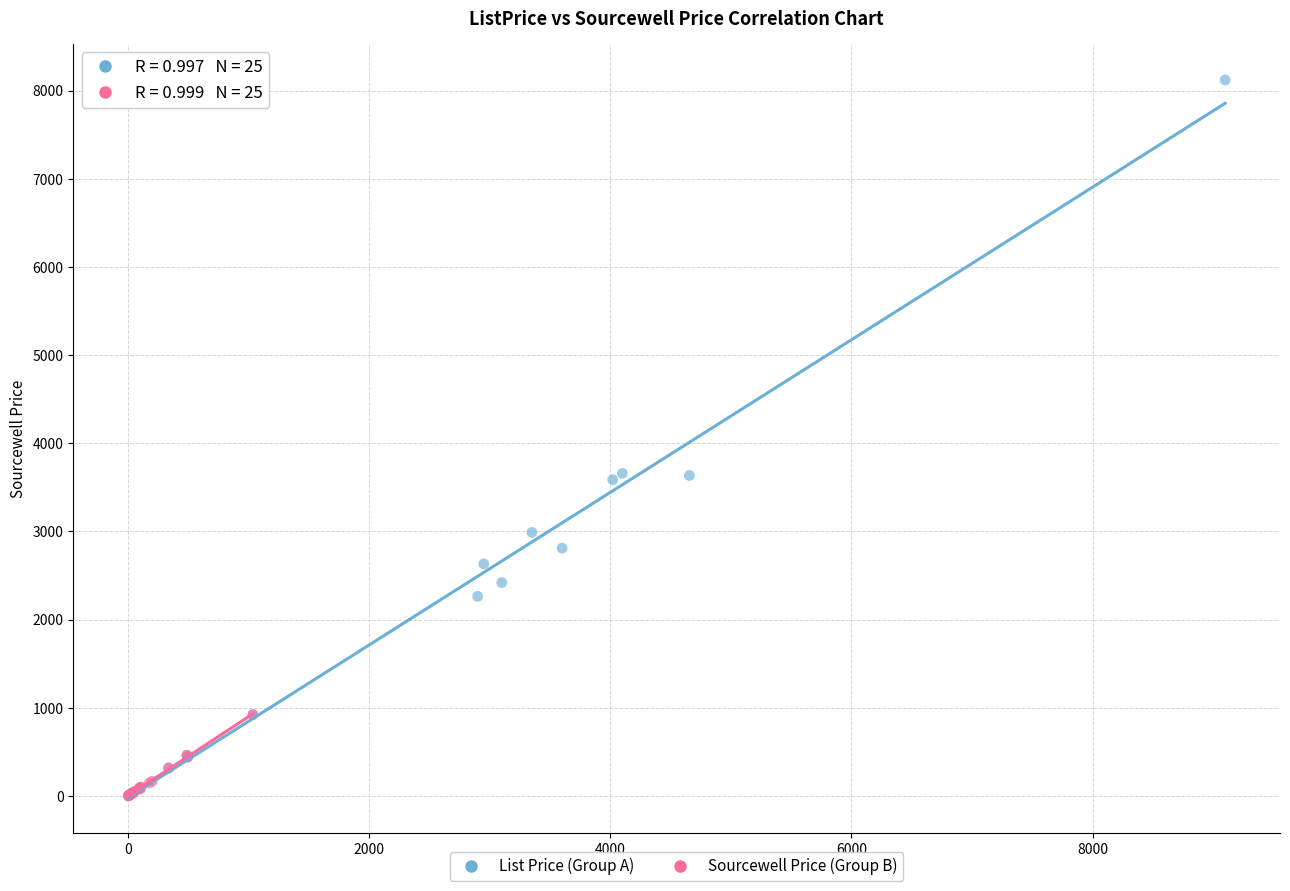

Which series has the largest Y range (max minus min)?

List Price (Group A)